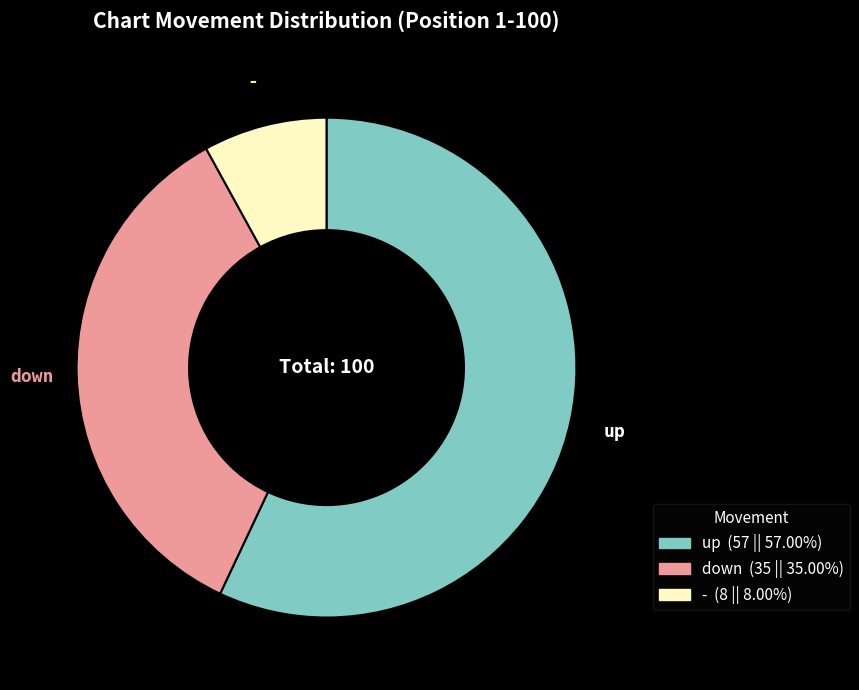

Rank the categories by value from highest to lowest.

up, down, -